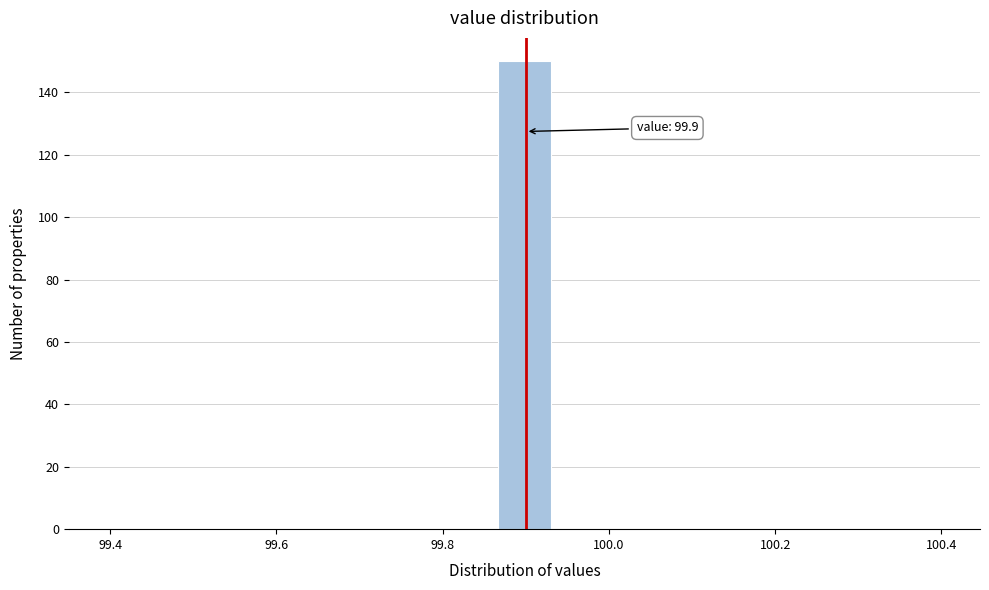

Read against the x-axis, roughly where is the centre of the tallest bar?

99.90